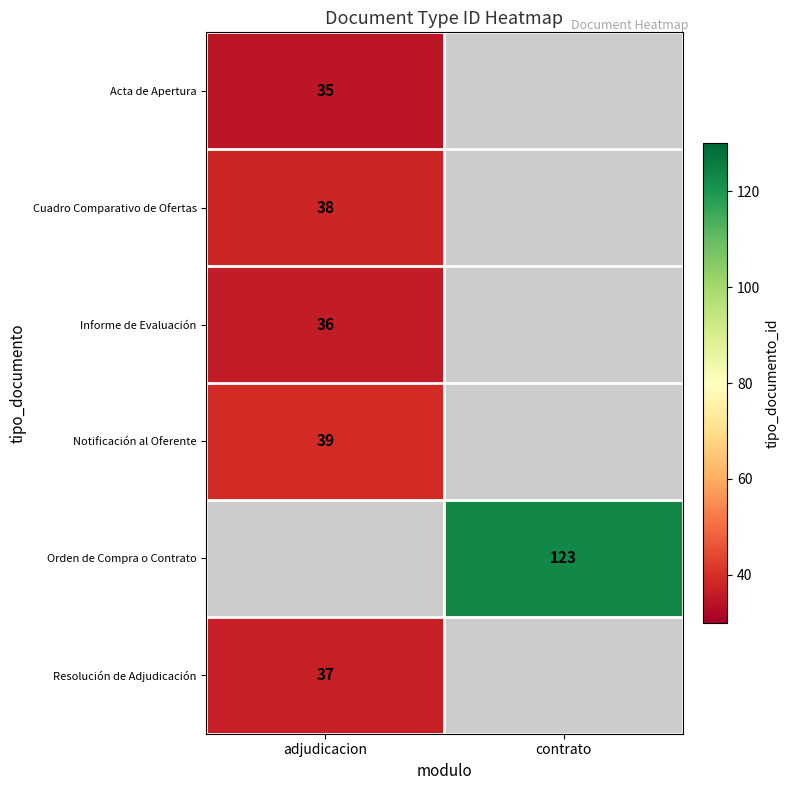

The value of Notificación al Oferente at adjudicacion is 39. True or false?

True